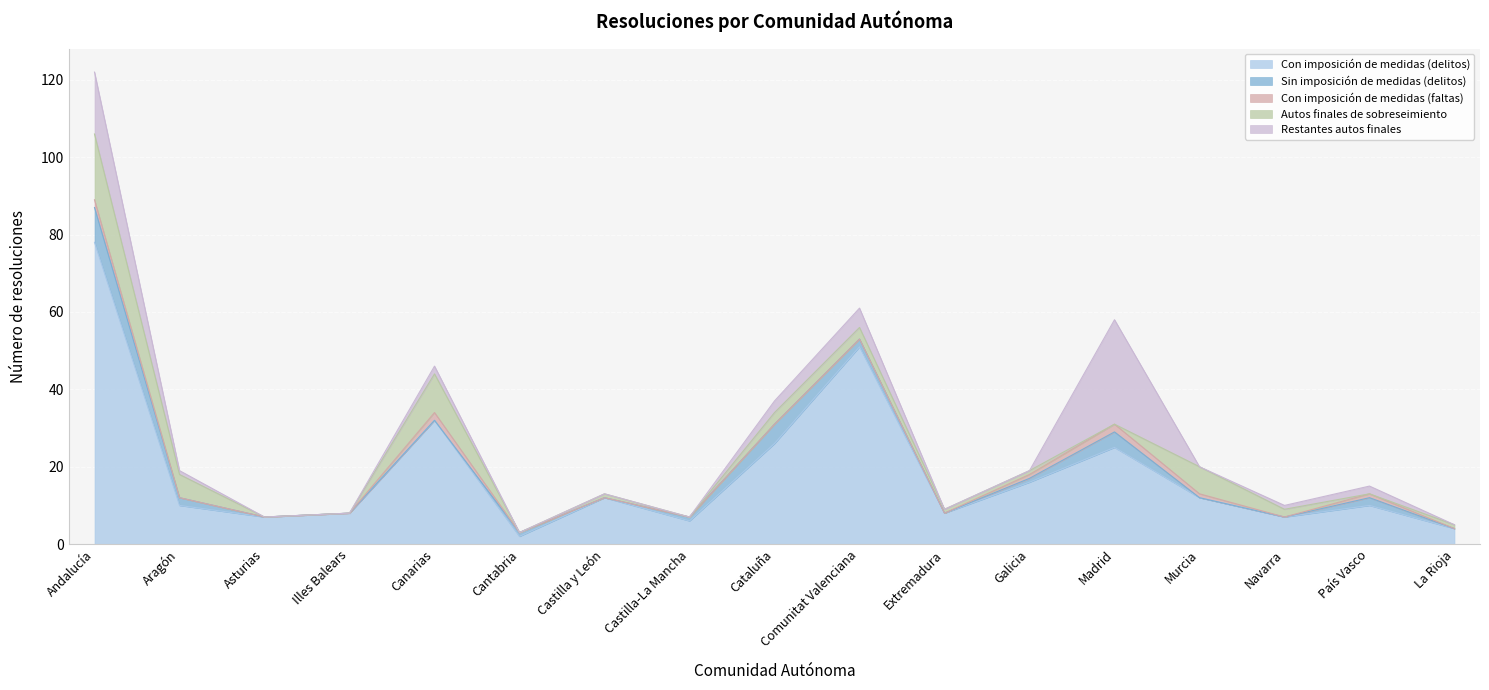

Which series has the largest total across all categories?

Con imposición de medidas (delitos)